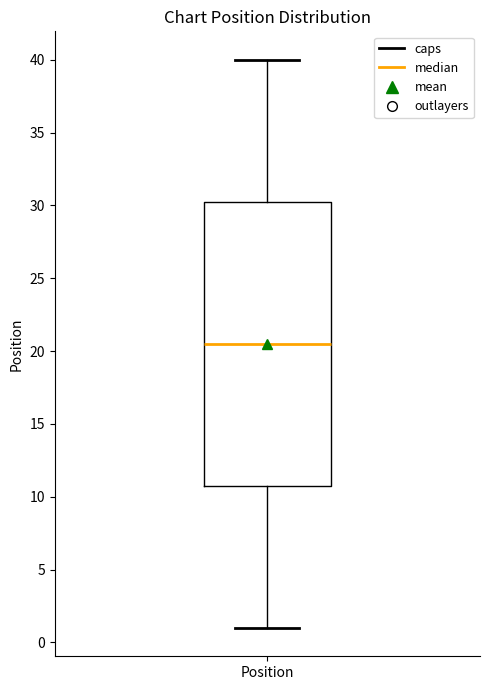

Where does the upper whisker of the box for Position end on the y-axis? The values are not printed on the chart, so give them approximately, as read against the axis.

40.0